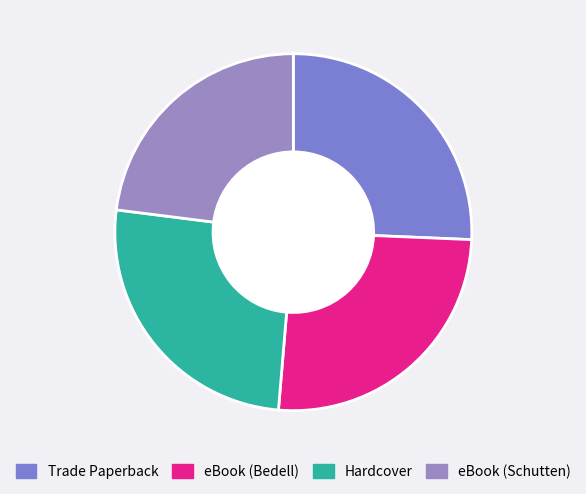

How much of the chart is everything except Hardcover?

74.3%